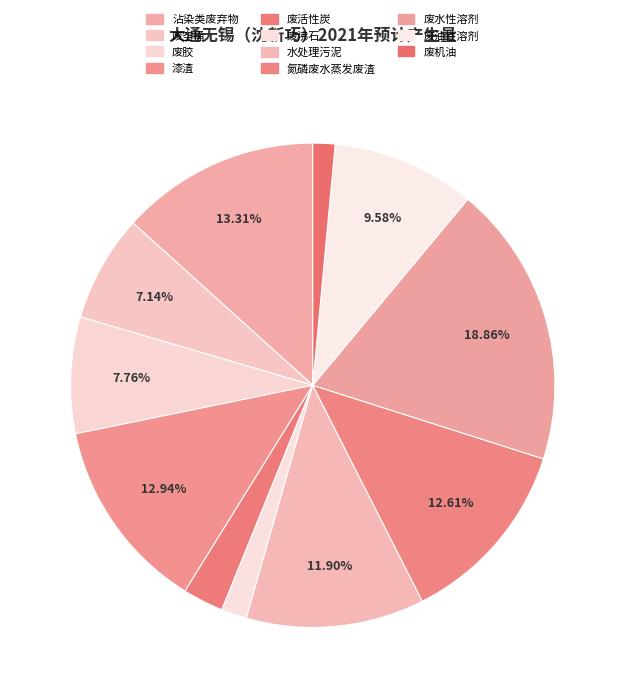

Rank the categories by value from lowest to highest.

废机油, 废沸石, 废活性炭, 废空桶, 废胶, 废油性溶剂, 水处理污泥, 氮磷废水蒸发废渣, 漆渣, 沾染类废弃物, 废水性溶剂